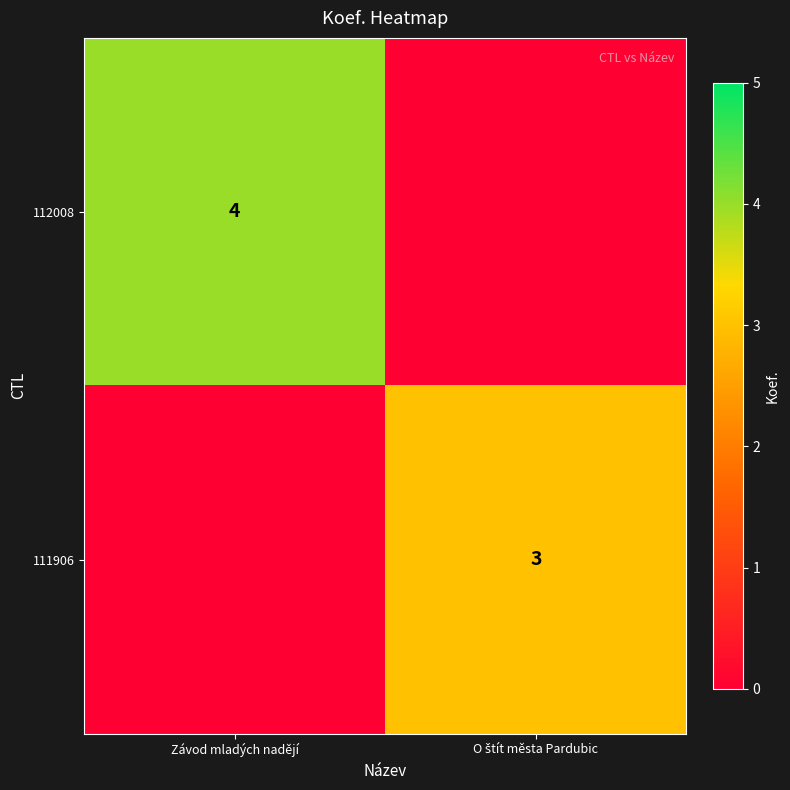

How many values in the 112008 series are below 4?

1